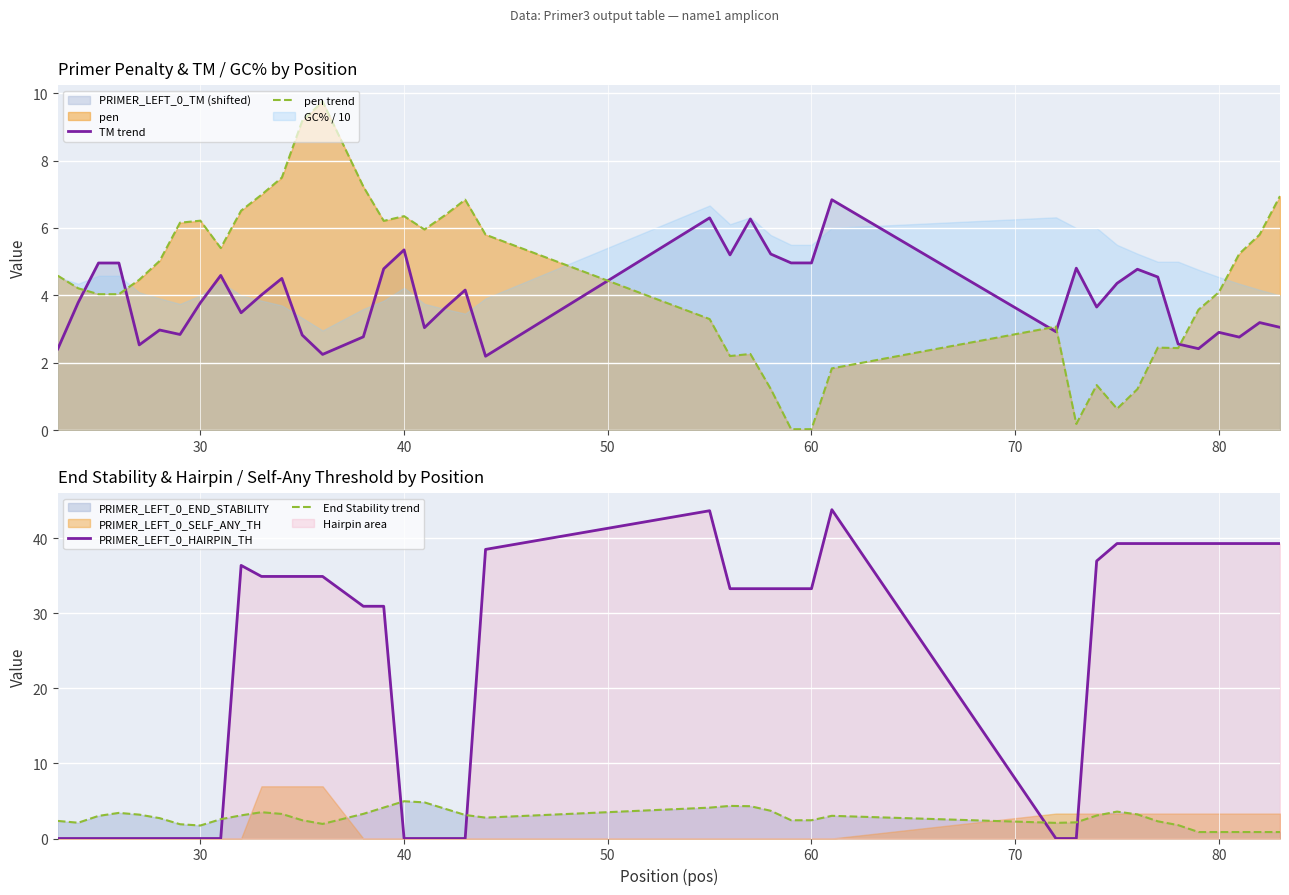

How many data points in PRIMER_LEFT_0_HAIRPIN_TH are above 33?

23